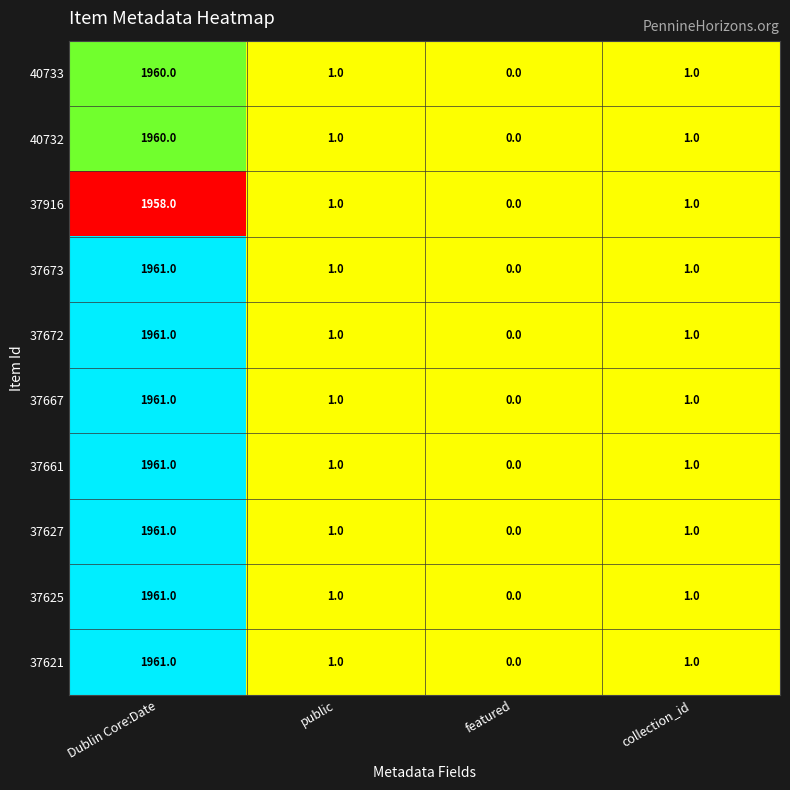

What is the difference between the maximum and minimum values in the 37916 series?

1958